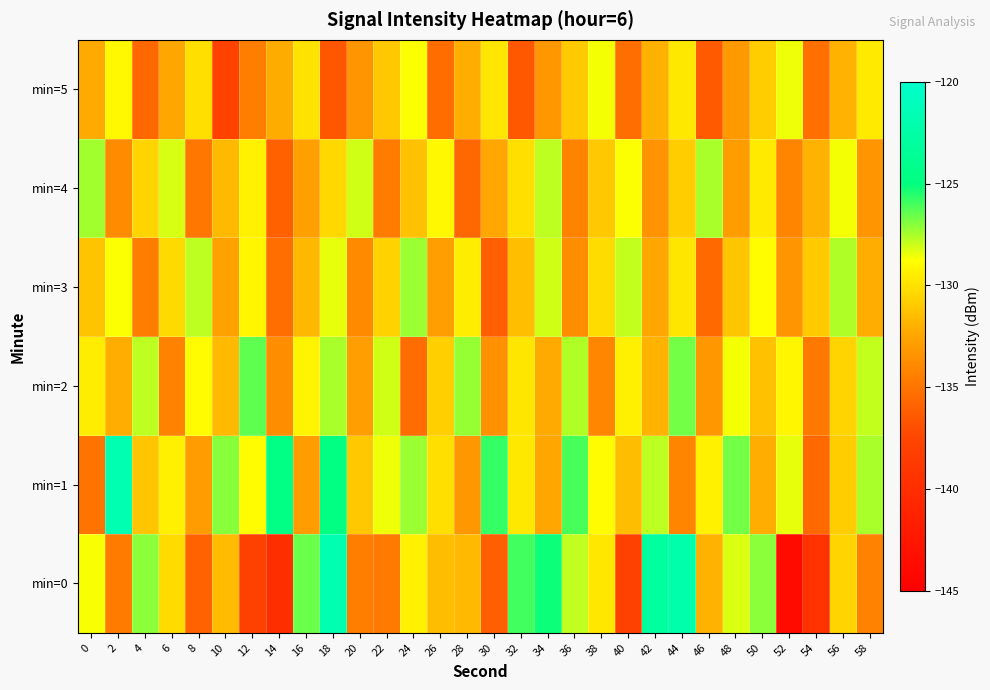

Count the number of data series in this chart.

6